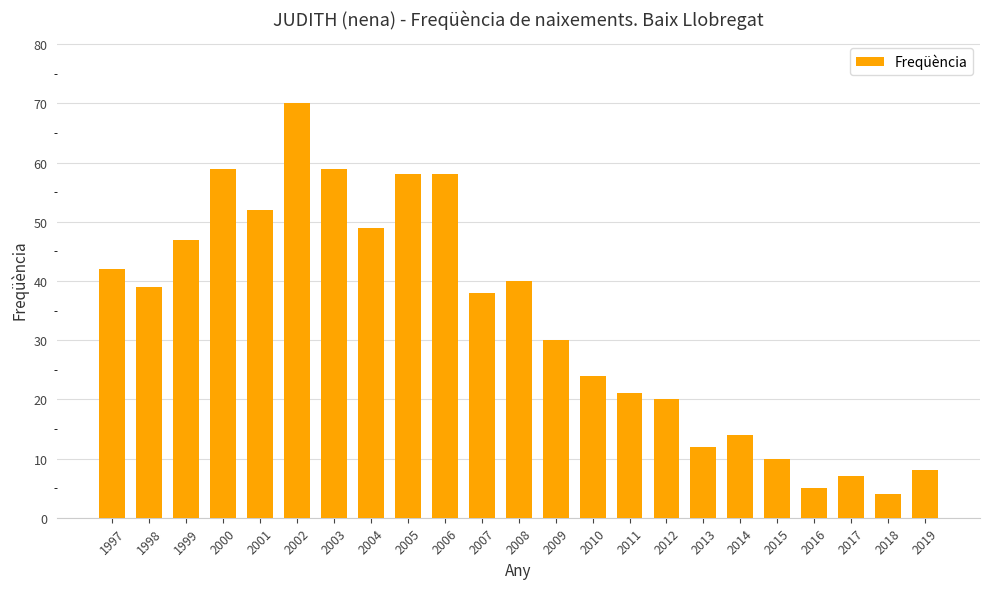

How many series are shown in this chart?

1